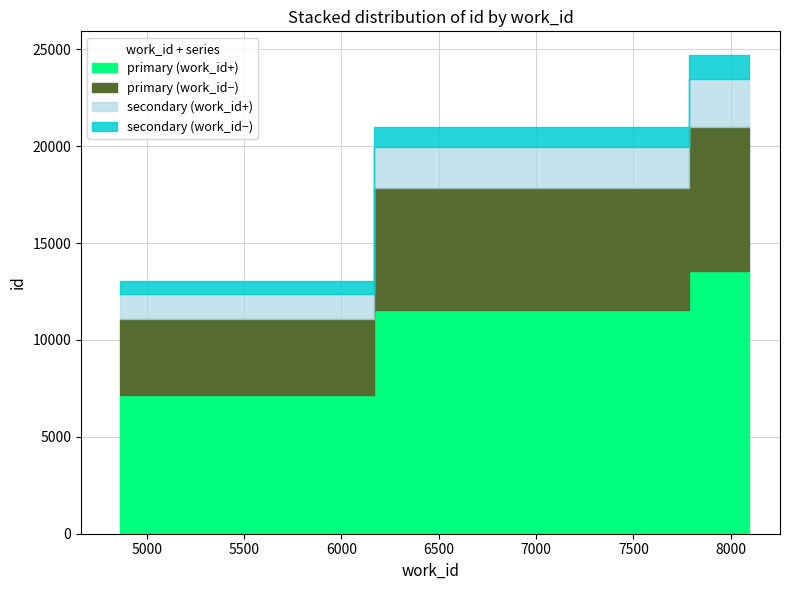

Read the id value at 8091, to the nearest 50.

24700